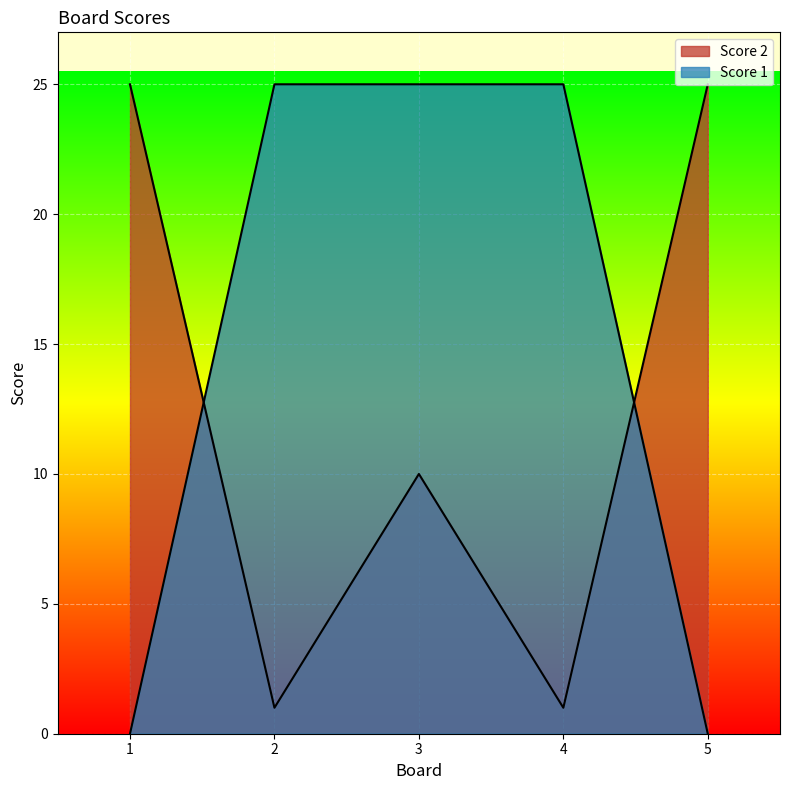

Which category has the lowest value in the Score 1 series?

1